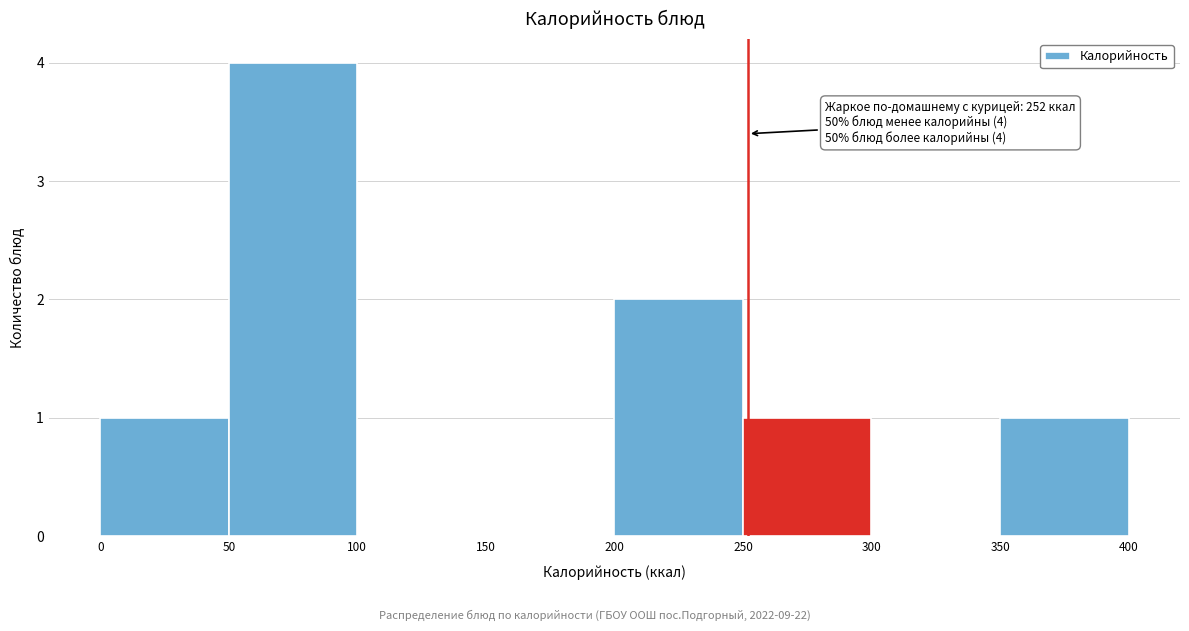

Over which range of the x-axis is the bar tallest?

50 to 100